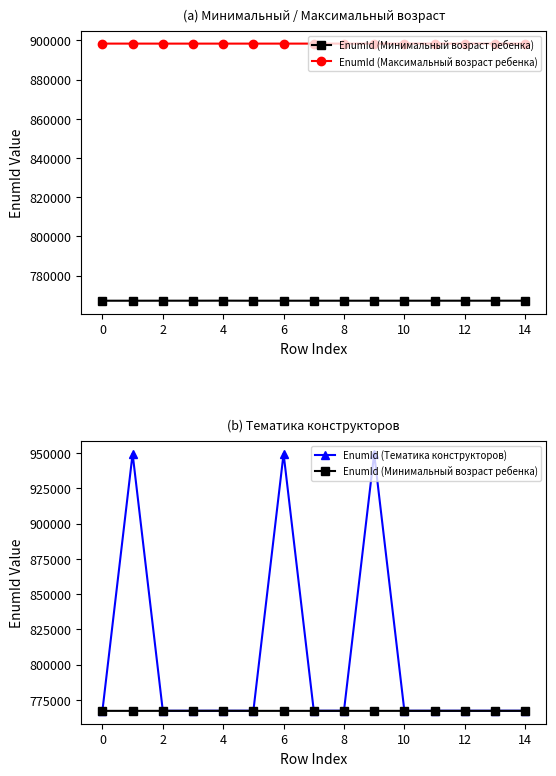

True or false: EnumId (Максимальный возраст ребенка) has a value of 1408331 at 14.

False